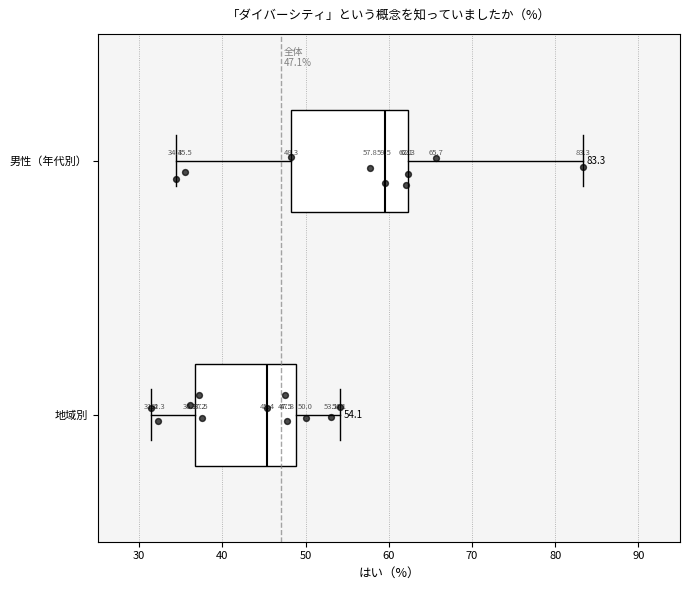

Which box's median line is the furthest to the right?

男性（年代別）